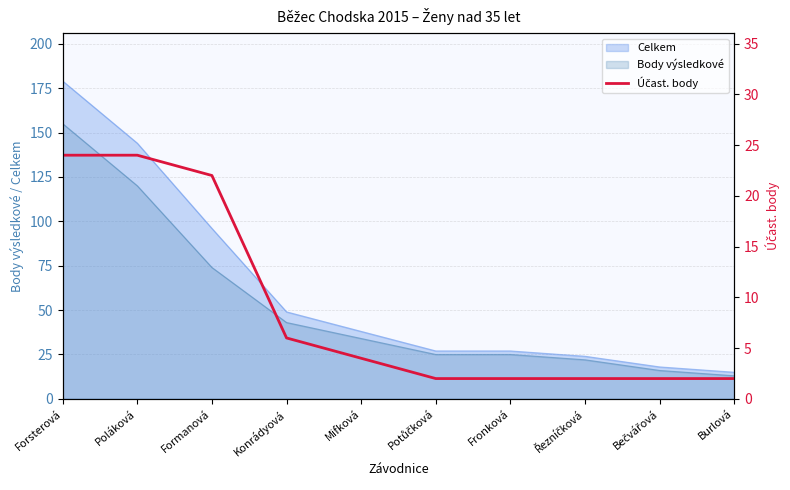

Between Fronková and Mifková, which is larger?

Mifková